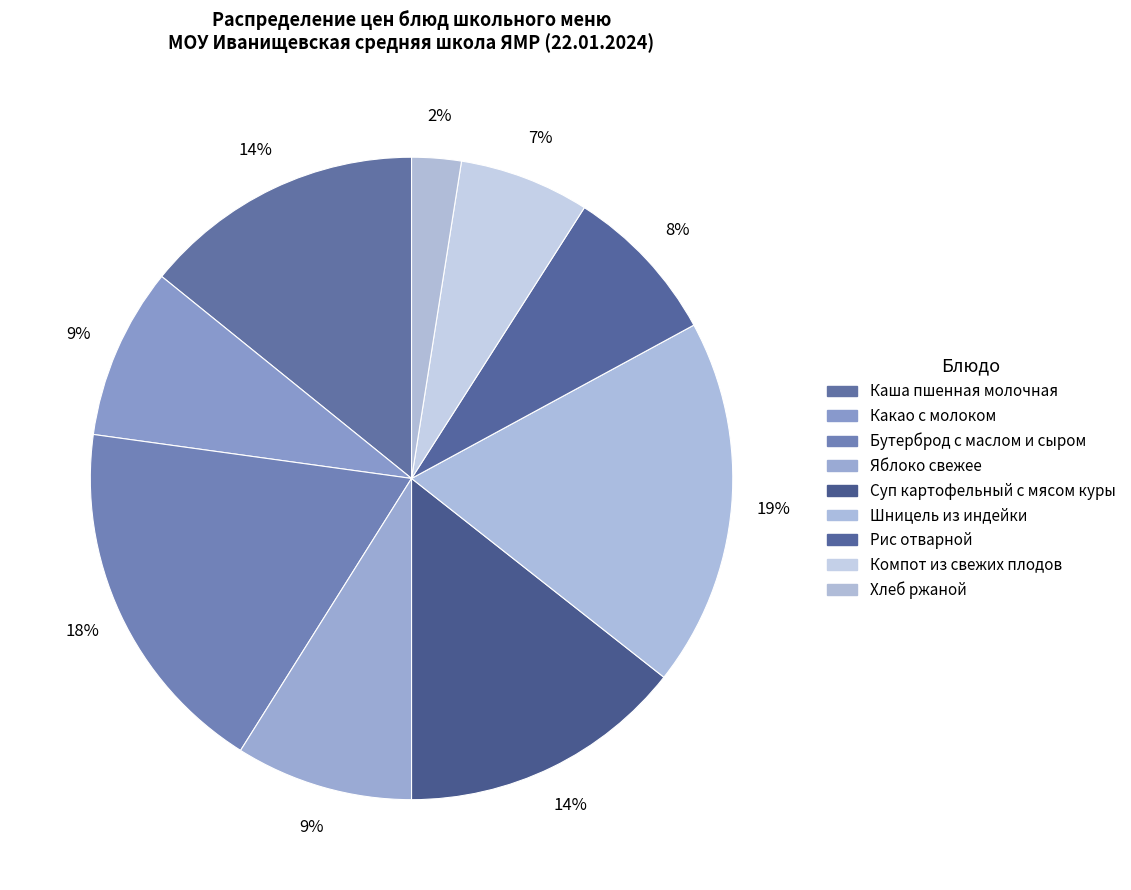

How much of the chart is everything except Какао с молоком?

91.4%